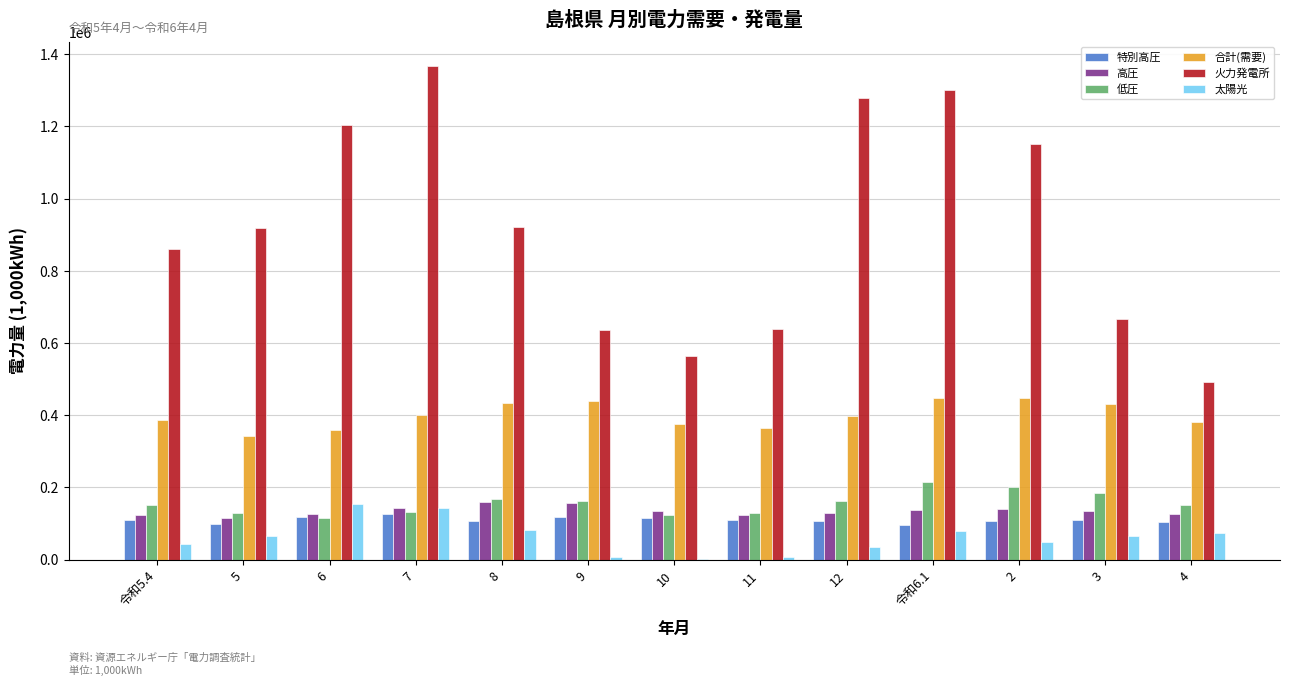

What is the highest value of the 特別高圧 series?

125285